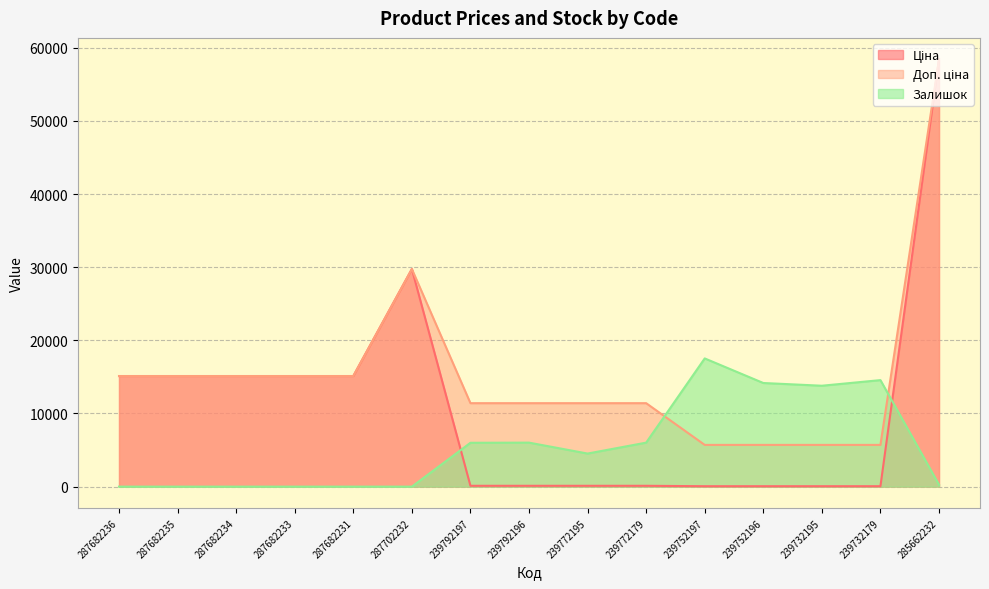

Reading right to left, what are all the values shown in this chart?

Ціна: 58426.5	57.0	57.0	57.0	57.0	114.1	114.1	114.1	114.1	29747.2	15120.0	15120.0	15120.0	15120.0	15120.0
Доп. ціна: 58426.5	5705.0	5705.0	5705.0	5705.0	11410.0	11410.0	11410.0	11410.0	29747.2	15120.0	15120.0	15120.0	15120.0	15120.0
Залишок: 269.7	14561.7	13794.2	14167.6	17528.0	6015.5	4522.0	6015.5	5994.8	0.0	0.0	0.0	0.0	0.0	0.0